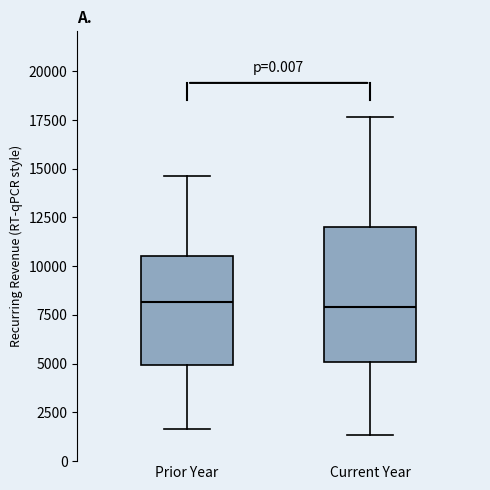

Reading left to right, transcribe this box plot: for each box, give where its median line is, the range the box spans, and where its two whiskers end, as read against the y-axis. The values are not printed on the chart, so give them approximately, as read against the axis.

Prior Year: median 8000, box 5000 to 10500, whiskers 1500 to 14500
Current Year: median 8000, box 5000 to 12000, whiskers 1500 to 17500